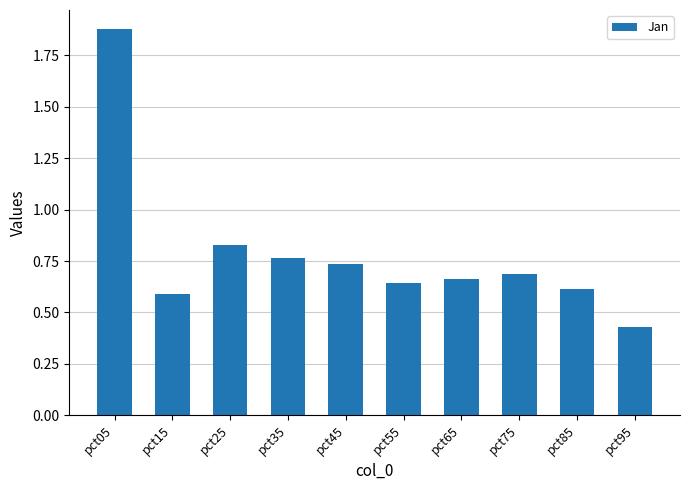

True or false: the data shows 0.3 at pct95.

False